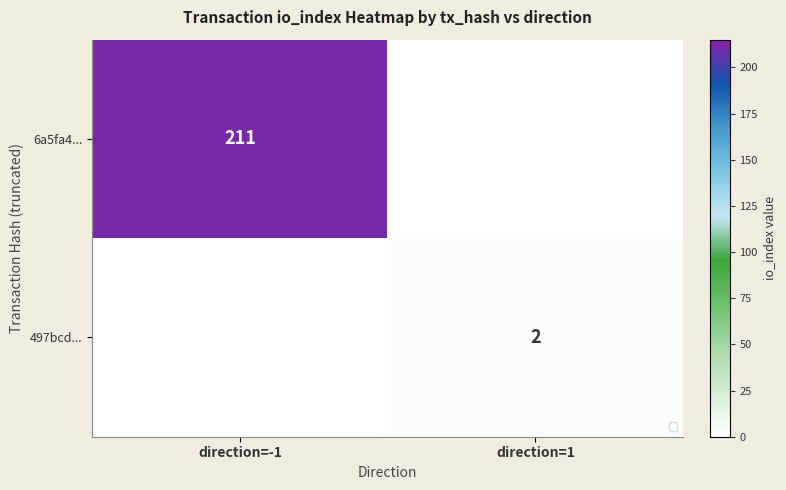

Is it true that 6a5fa4... equals 211 at direction=-1?

True